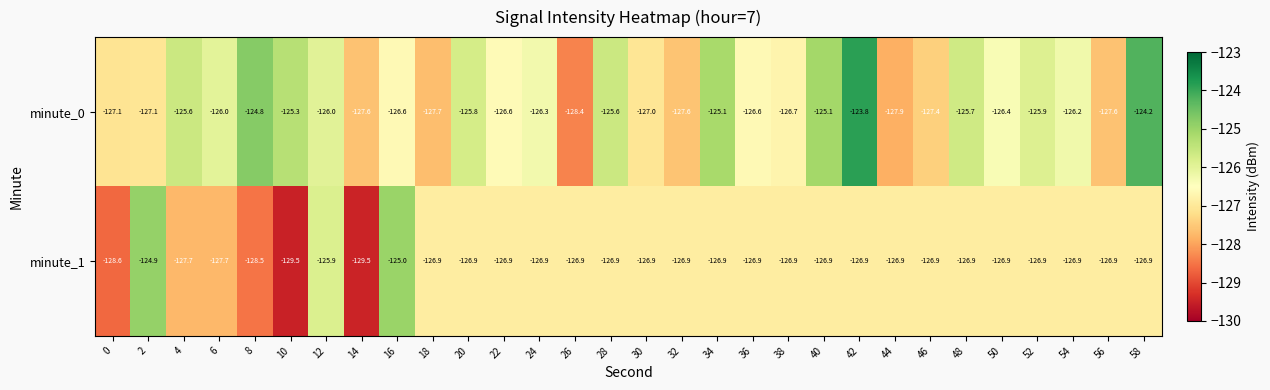

What is the sum of all minute_0 values?

-3789.7